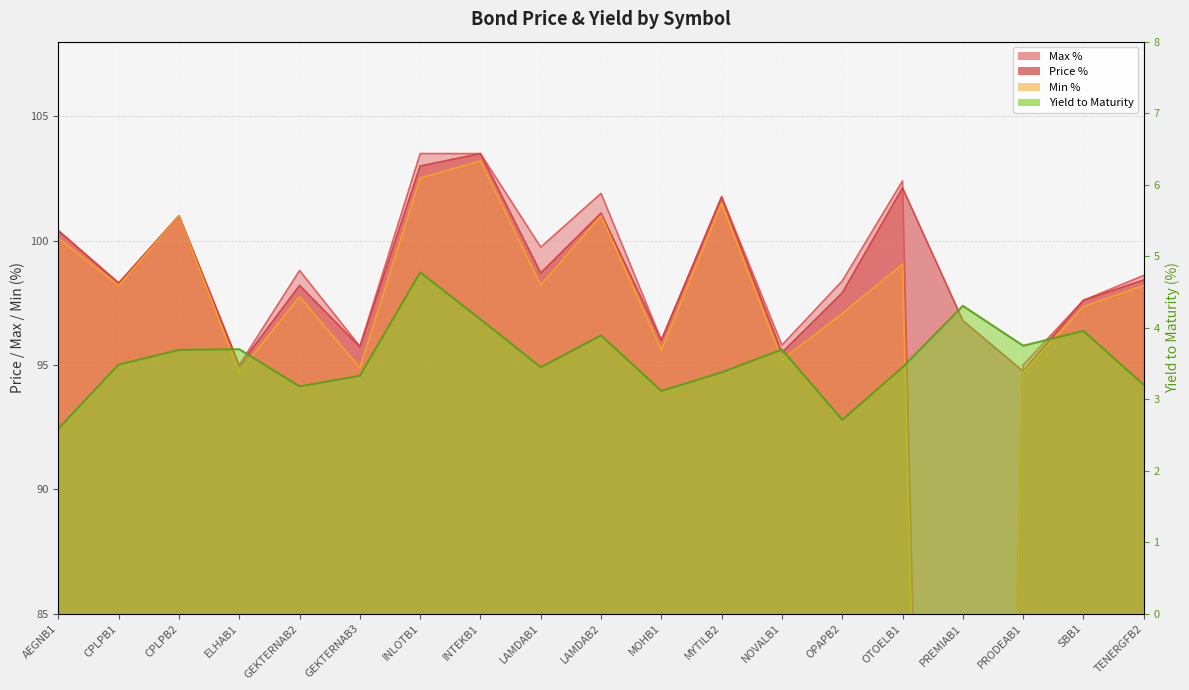

What is the highest value of the Yield to Maturity series?

4.8